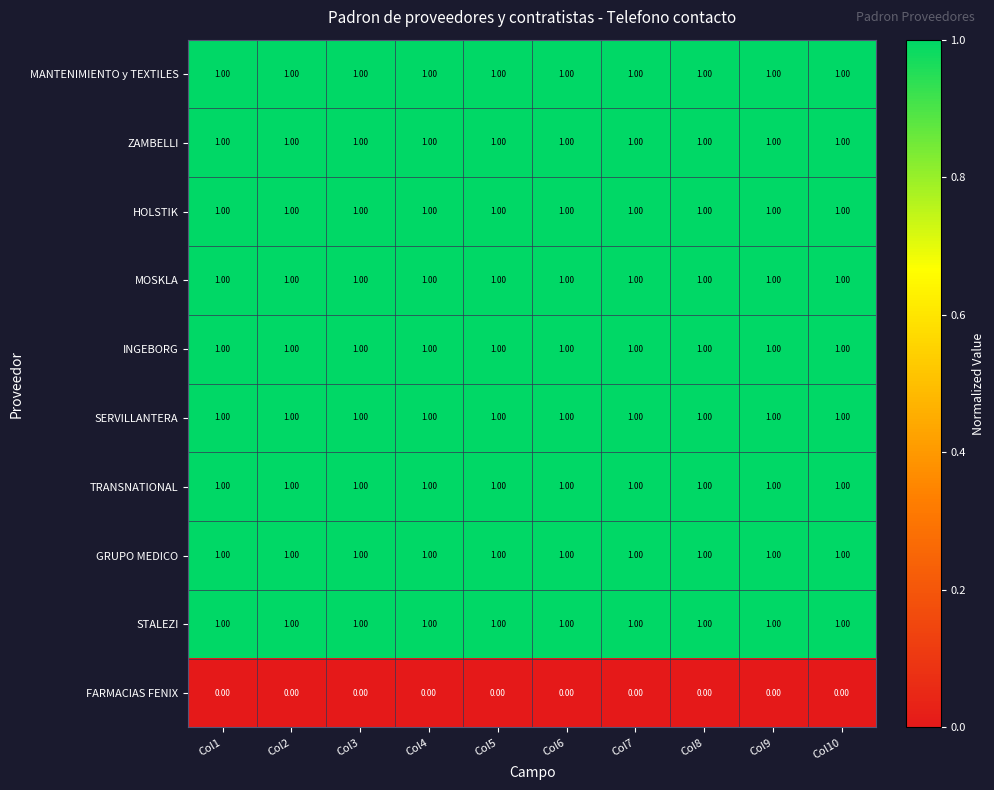

Is the value of INGEBORG at Col4 greater than the value of FARMACIAS FENIX at Col6?

Yes